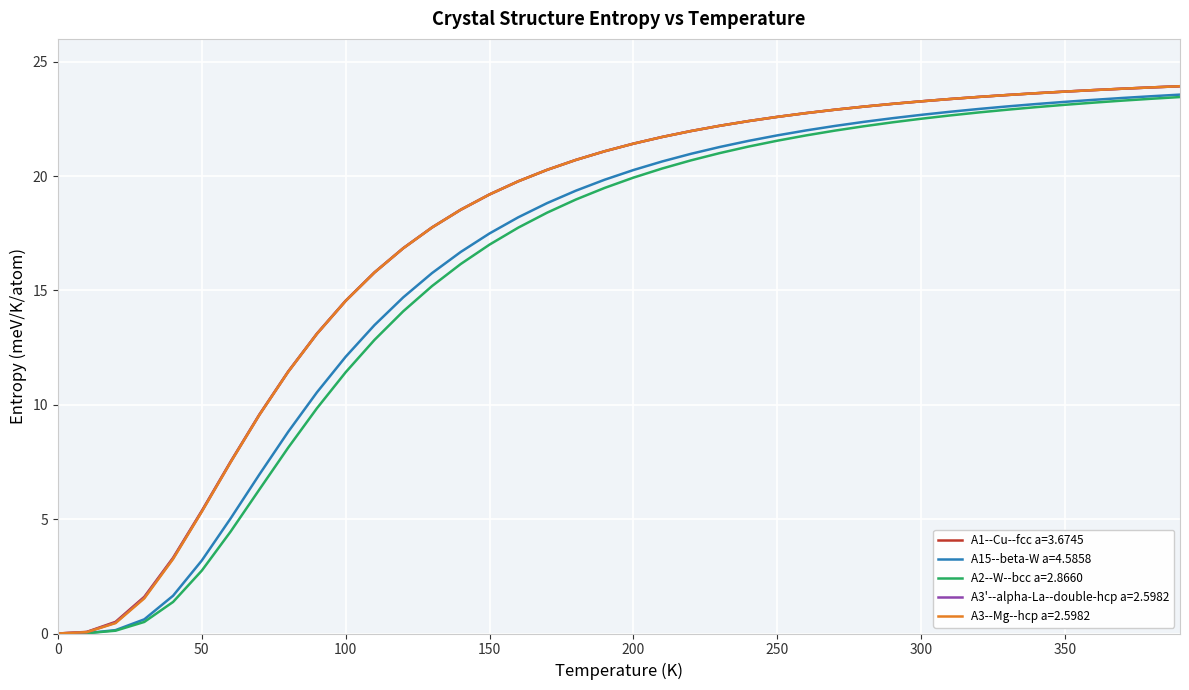

What are all the series names shown in the legend?

A1--Cu--fcc a=3.6745, A15--beta-W a=4.5858, A2--W--bcc a=2.8660, A3'--alpha-La--double-hcp a=2.5982, A3--Mg--hcp a=2.5982